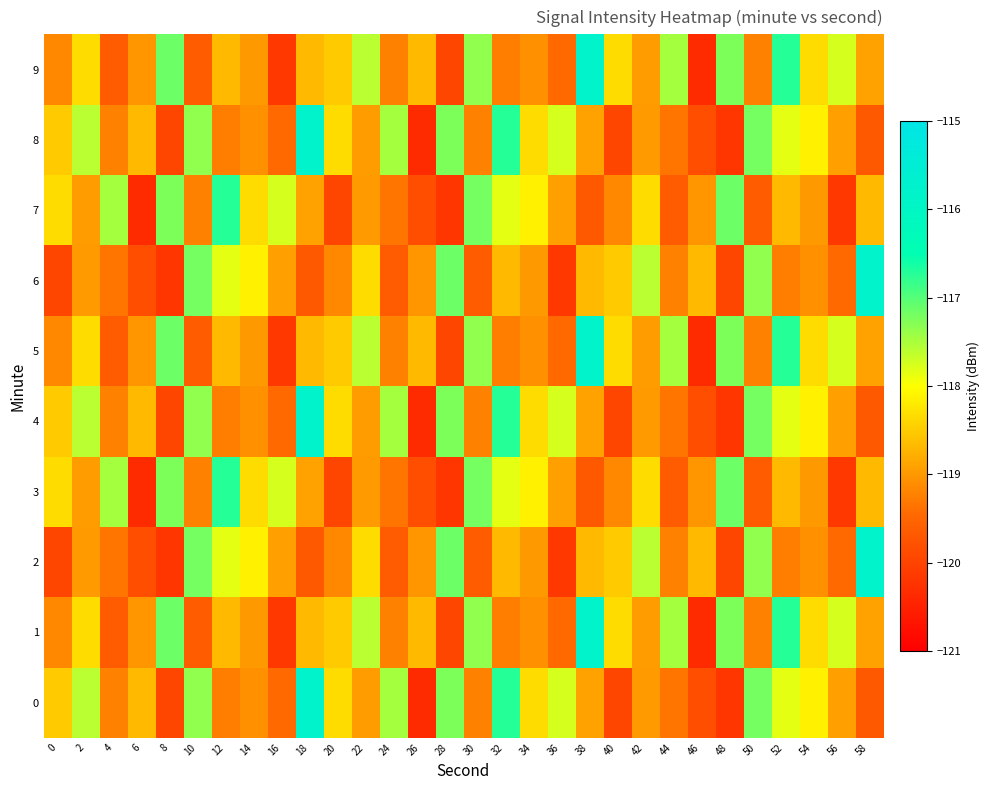

What is the difference between the highest and lowest values at 16?

2.4